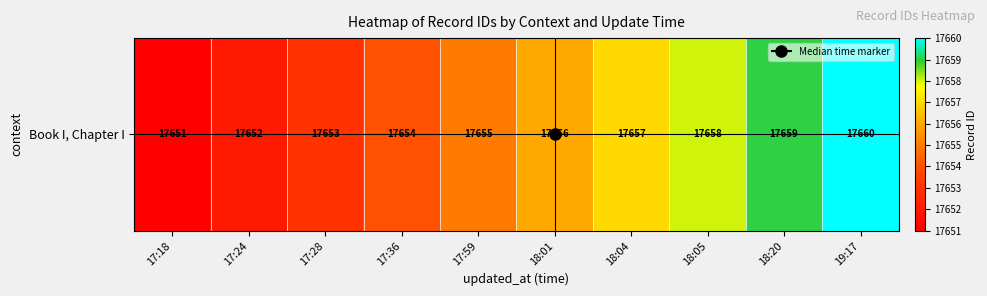

What is the sum of the values at 18:20 and 17:18?

35310